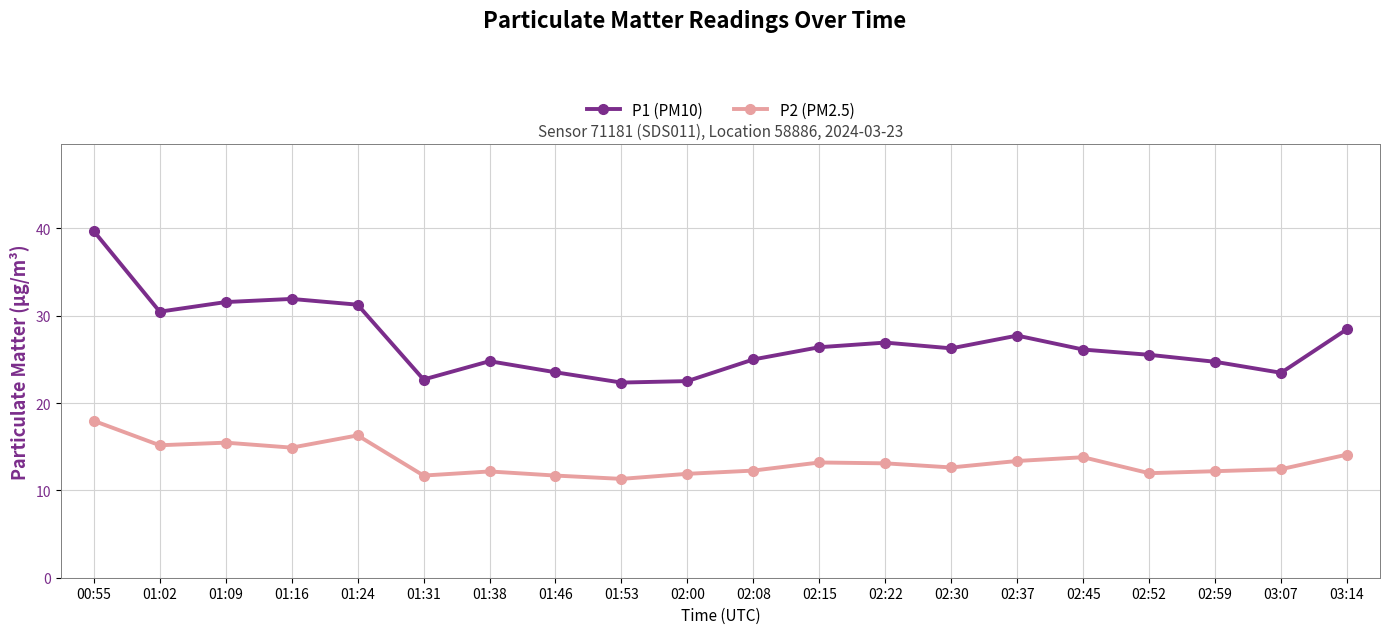

Is it true that P1 (PM10) equals 27.7 at 02:37?

True